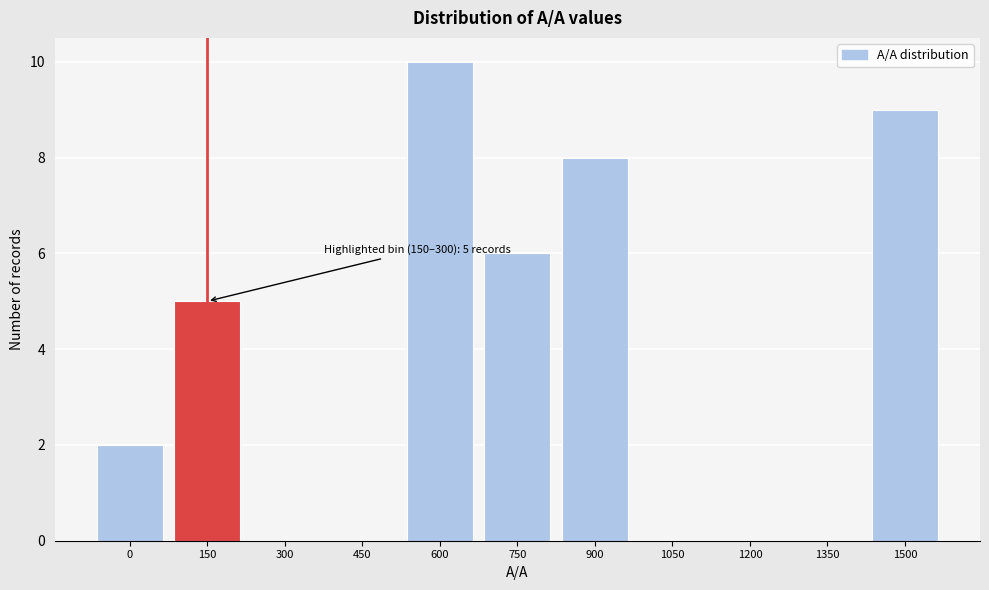

Reading left to right, what are all the values shown in this chart?

0=2	150=5	300=0	450=0	600=10	750=6	900=8	1050=0	1200=0	1350=0	1500=9